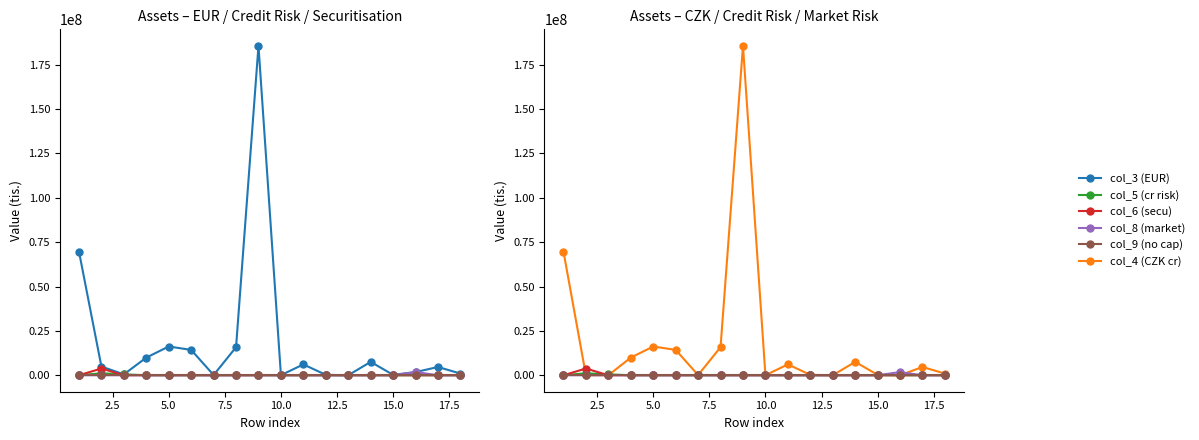

True or false: col_9 (no cap) and col_8 (market) cross at least once.

False